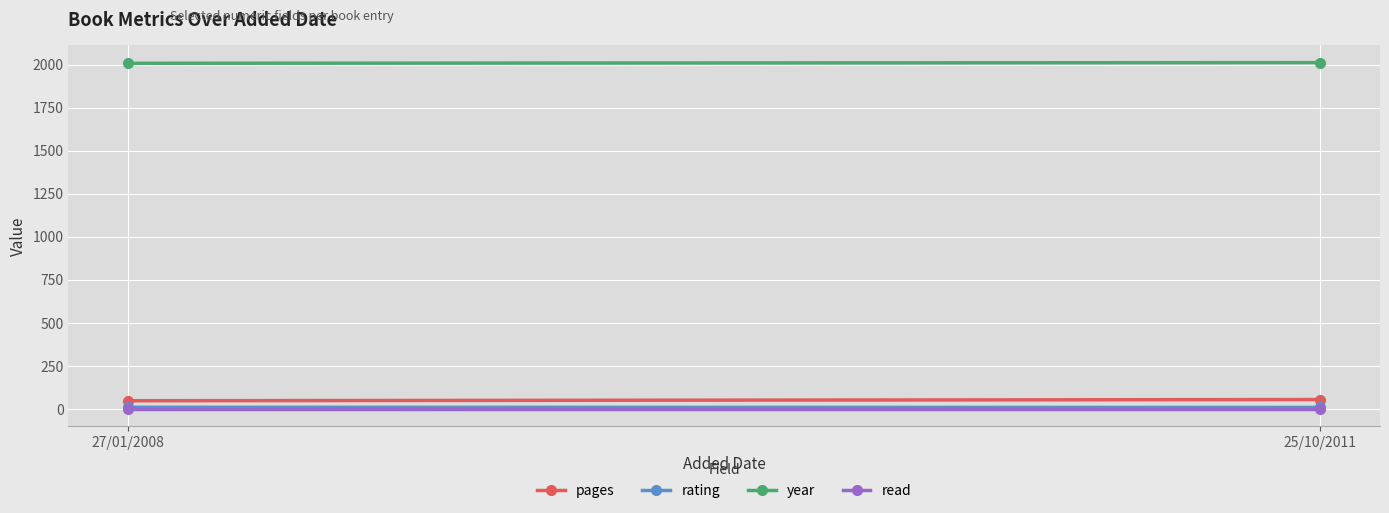

At which category is the sum across all series the highest?

25/10/2011